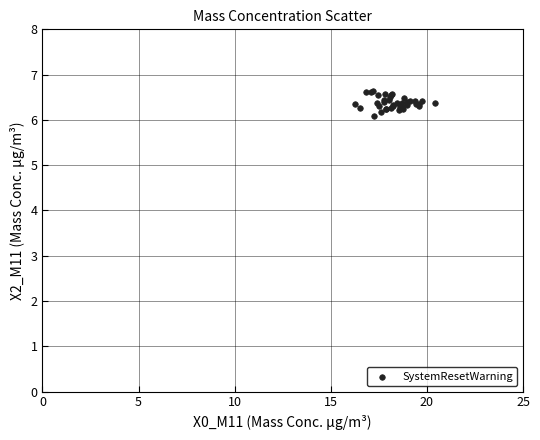

What Y value in the scatter plot is closest to 6?

6.1